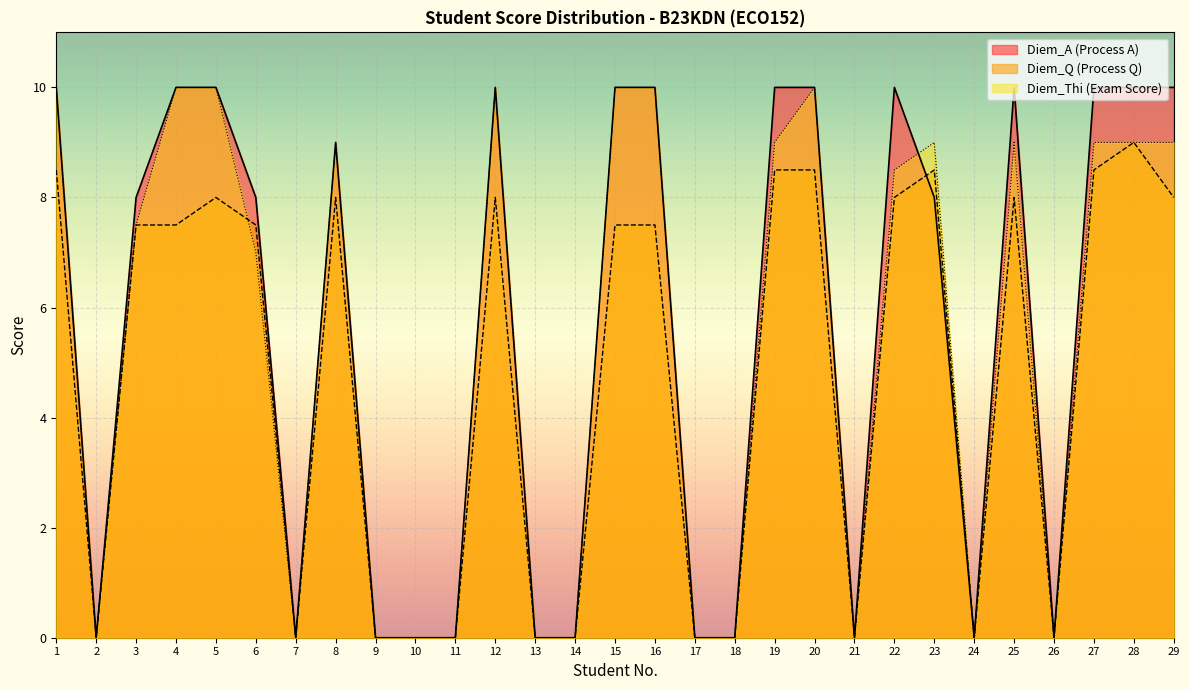

True or false: Diem_A has more than 2 points higher than both neighbors.

True